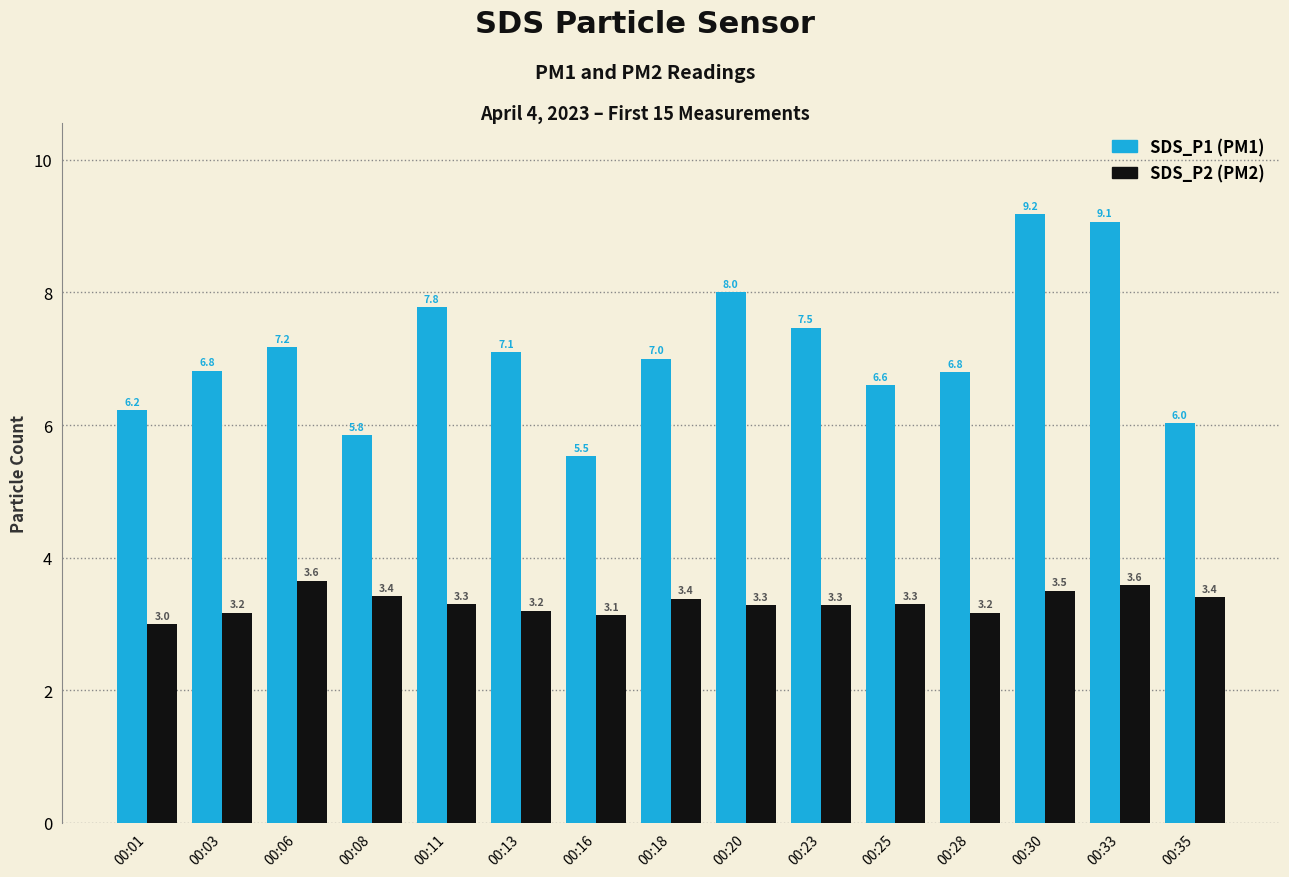

What is the spread (max minus min) of values at 00:28?

3.6